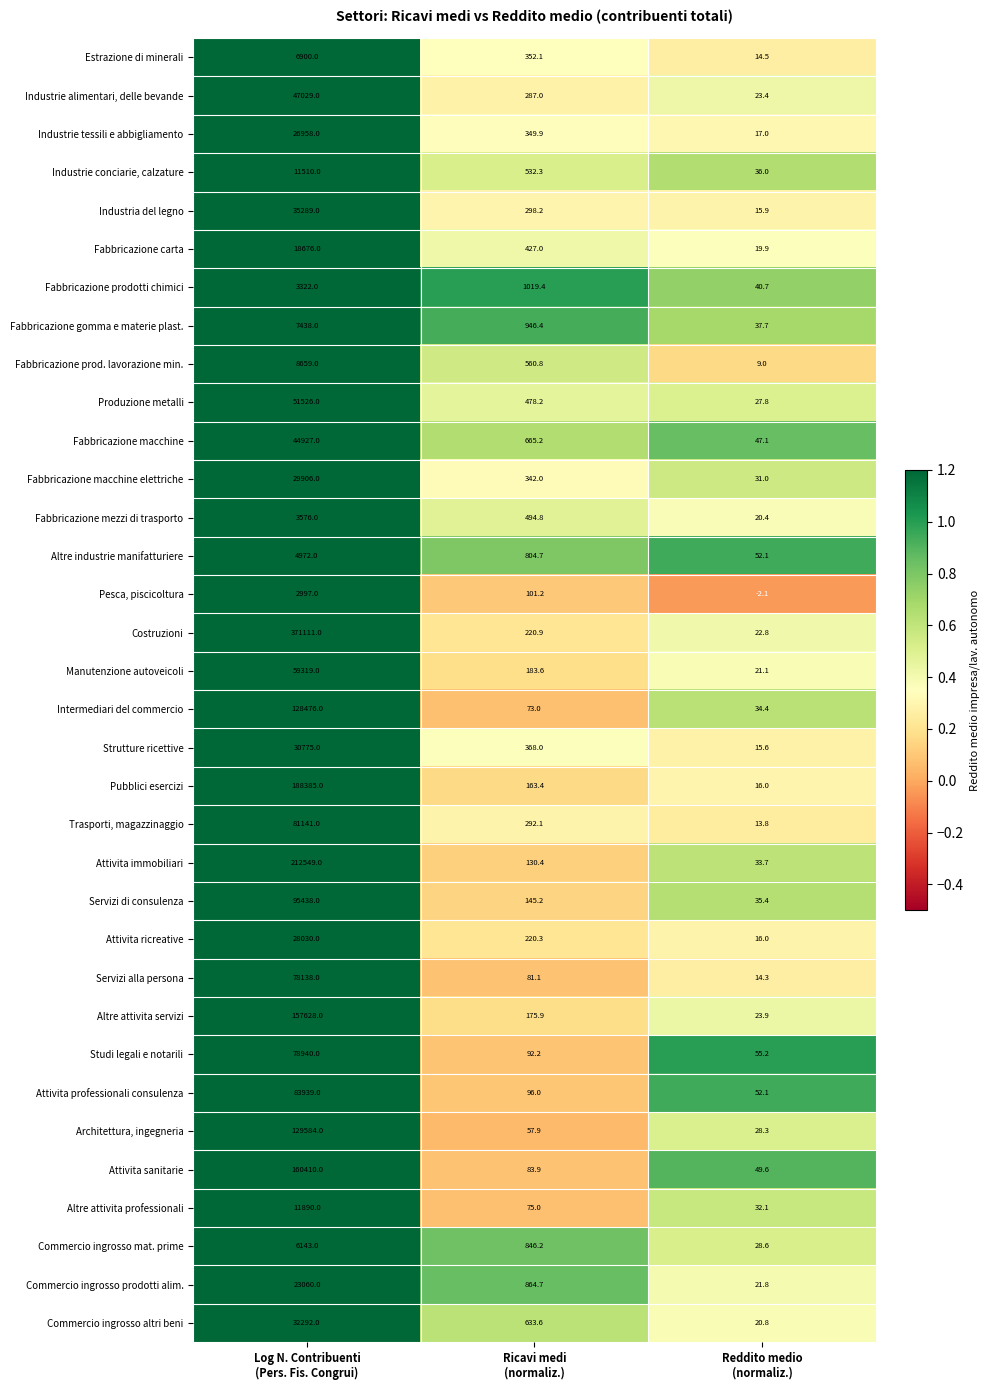

Rank the series at Ricavi medi
(normaliz.) from highest to lowest value.

Fabbricazione prodotti chimici, Fabbricazione gomma e materie plast., Commercio ingrosso prodotti alim., Commercio ingrosso mat. prime, Altre industrie manifatturiere, Fabbricazione macchine, Commercio ingrosso altri beni, Fabbricazione prod. lavorazione min., Industrie conciarie, calzature, Fabbricazione mezzi di trasporto, Produzione metalli, Fabbricazione carta, Strutture ricettive, Estrazione di minerali, Industrie tessili e abbigliamento, Fabbricazione macchine elettriche, Industria del legno, Trasporti, magazzinaggio, Industrie alimentari, delle bevande, Costruzioni, Attivita ricreative, Manutenzione autoveicoli, Altre attivita servizi, Pubblici esercizi, Servizi di consulenza, Attivita immobiliari, Pesca, piscicoltura, Attivita professionali consulenza, Studi legali e notarili, Attivita sanitarie, Servizi alla persona, Altre attivita professionali, Intermediari del commercio, Architettura, ingegneria